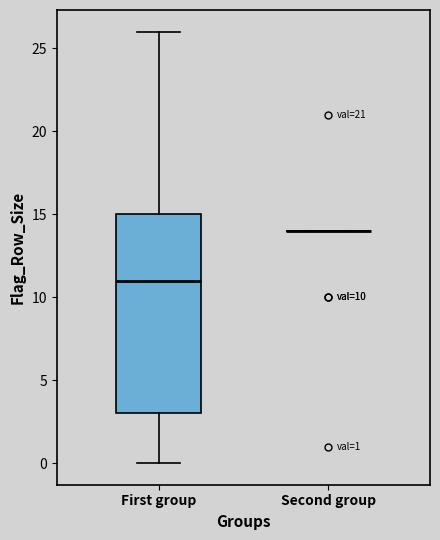

Comparing the boxes themselves (not the whiskers), which one is the tallest?

First group